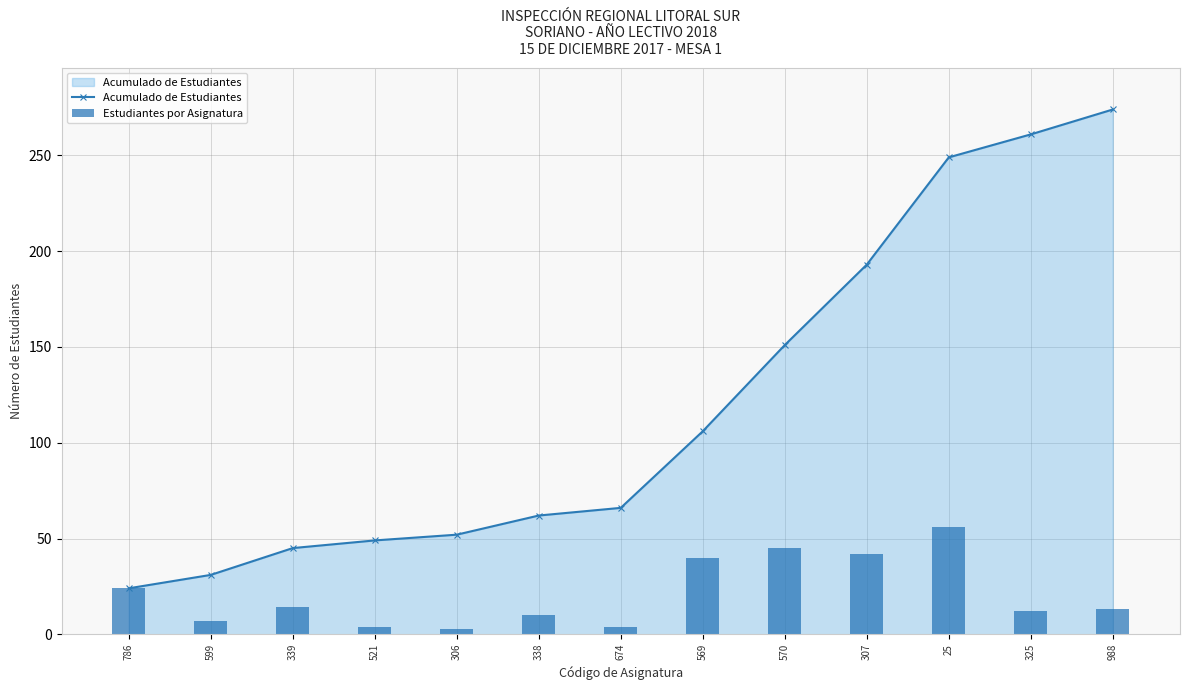

The Acumulado de Estudiantes series shows 112 at 25. True or false?

False